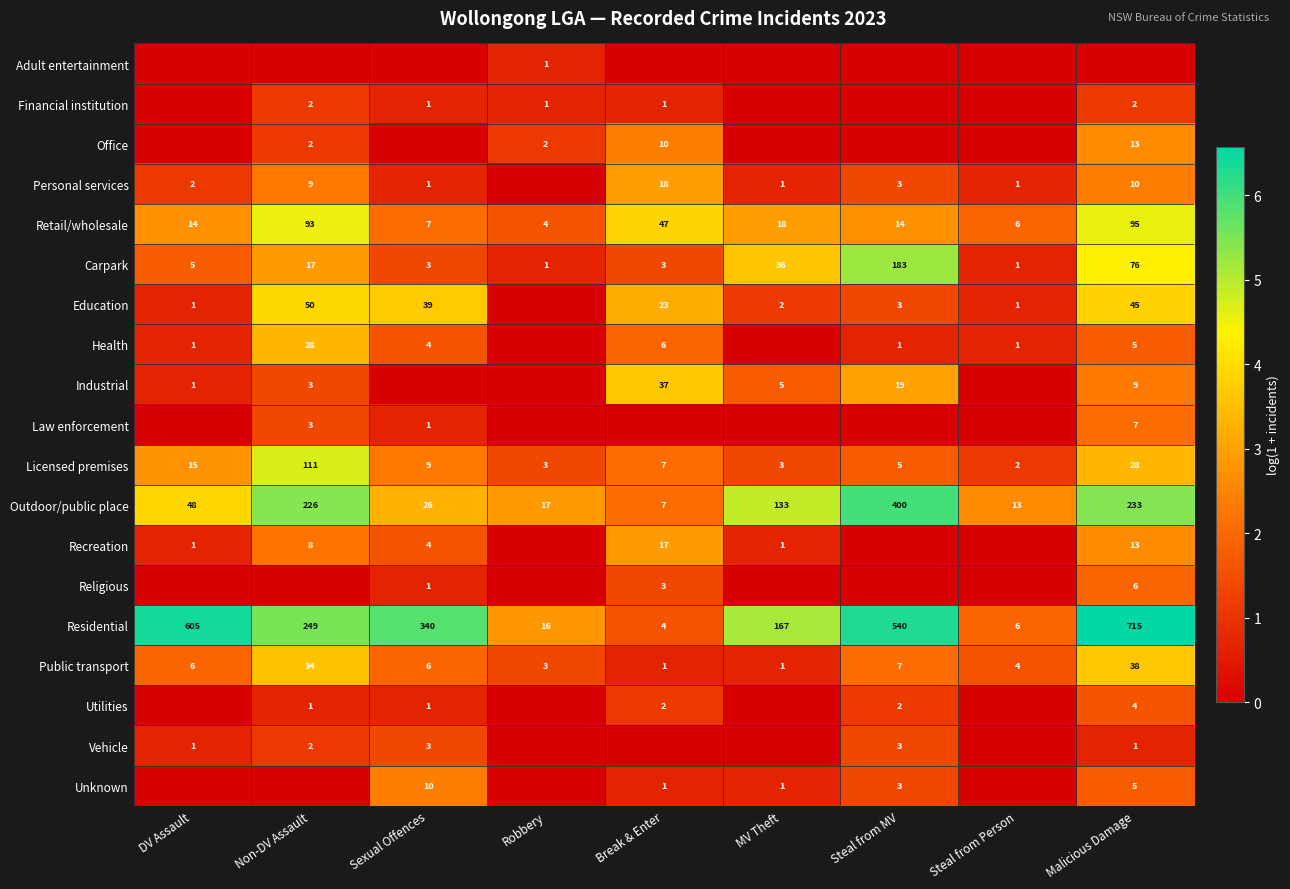

At which category does the chart reach its peak across all series?

Malicious Damage